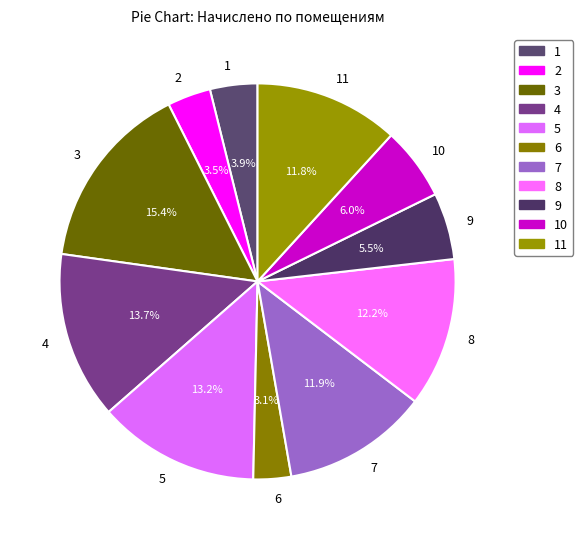

How many segments does this pie chart have?

11